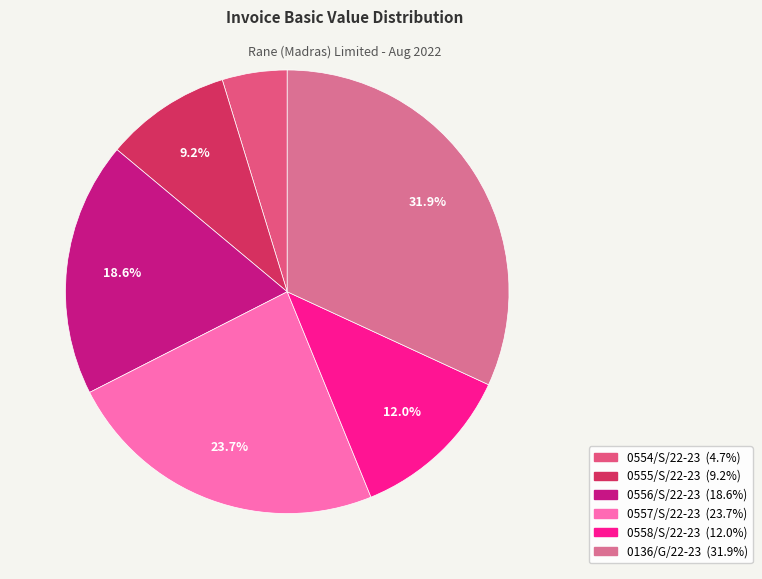

How many segments does this pie chart have?

6